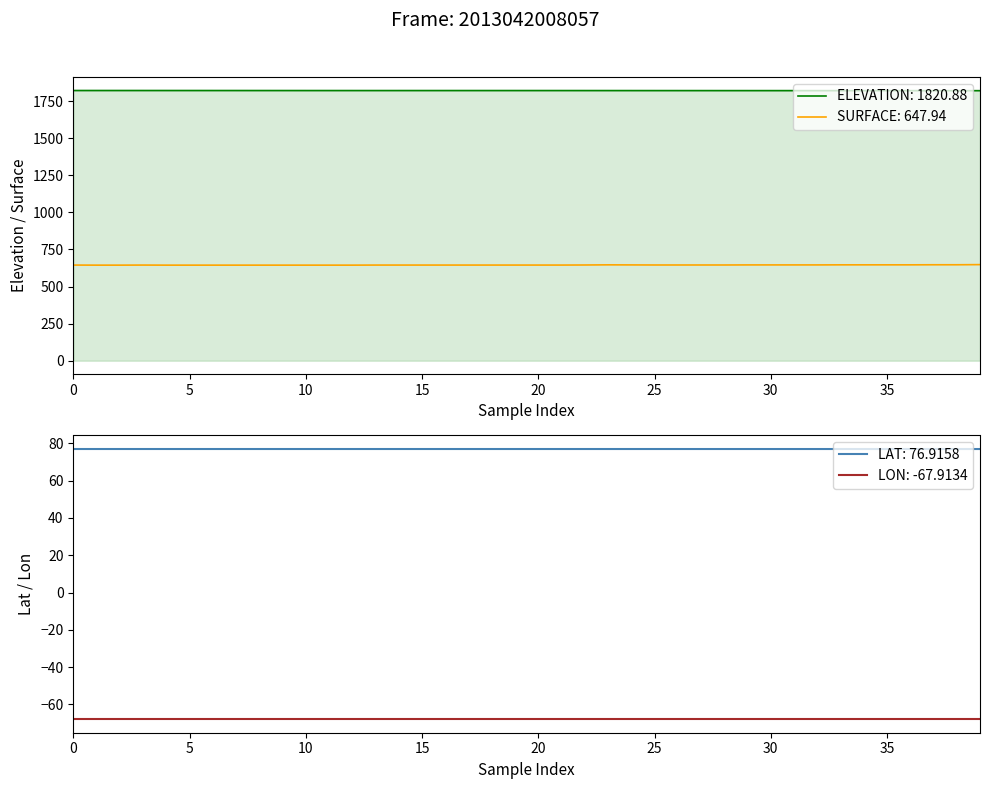

At how many categories does at least one series exceed 402?

40